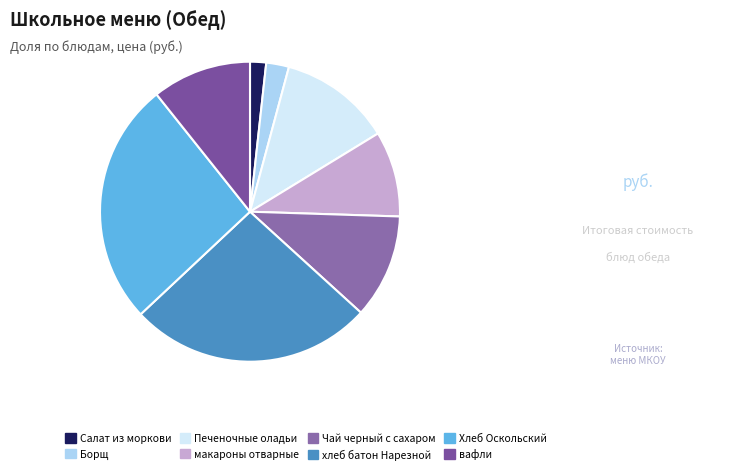

Approximately how many times larger is the value at Салат из моркови compared to макароны отварные?

0.2